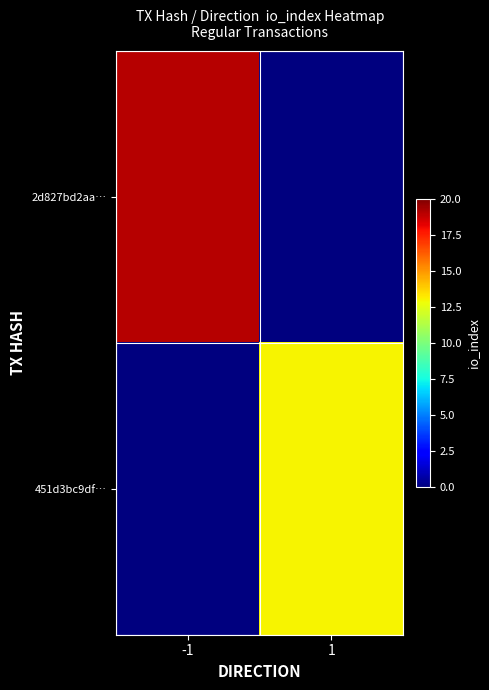

Reading left to right, what are all the values shown in this chart?

2d827bd2aa…: -1=19	1=0
451d3bc9df…: -1=0	1=13